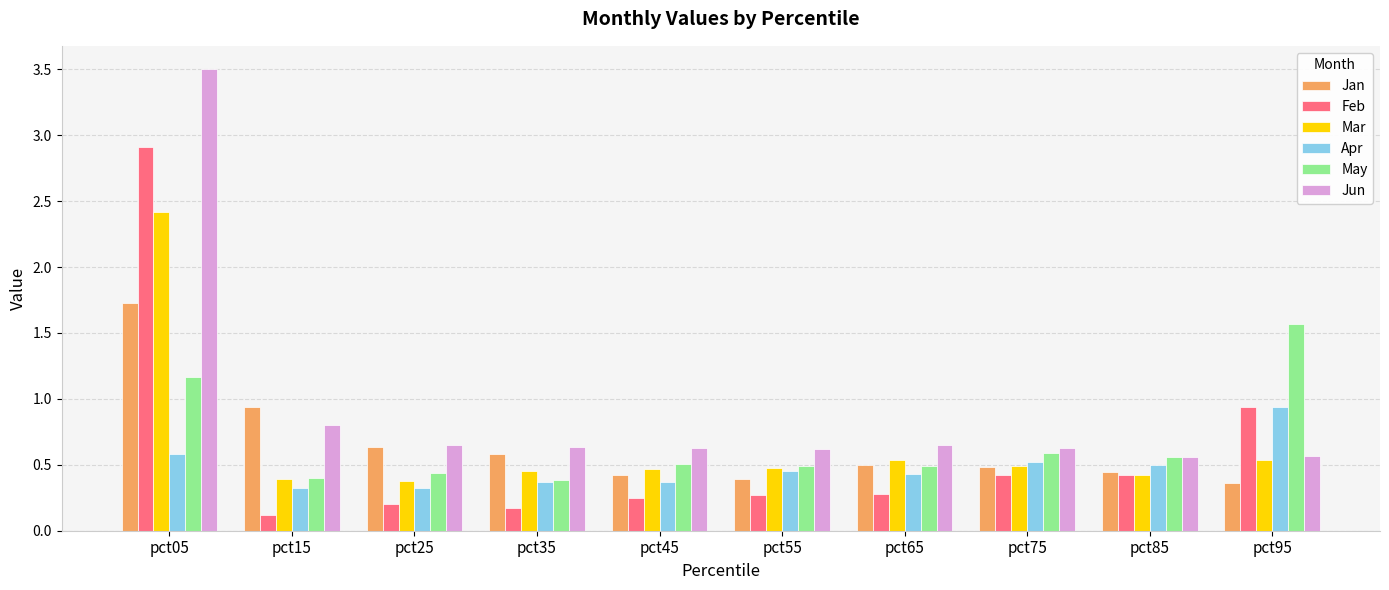

Which series has the widest spread of values?

Jun